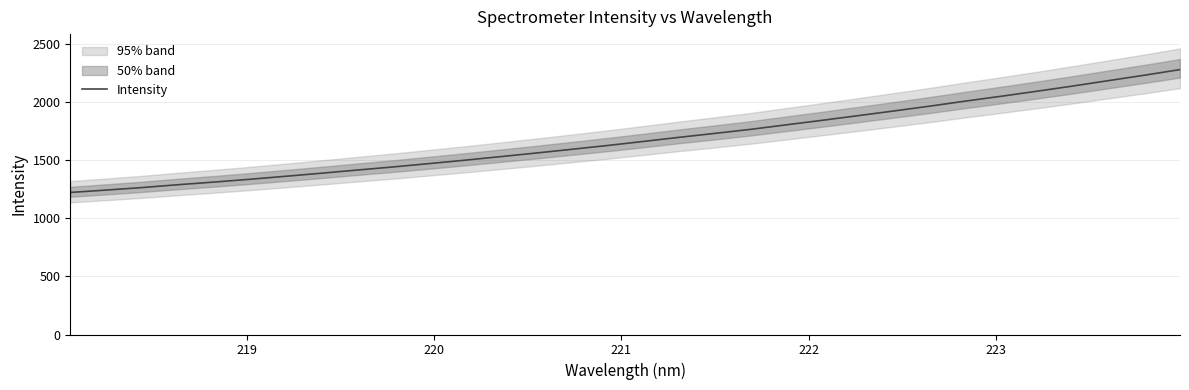

What is the value of the 31st point from the left?

2230.7